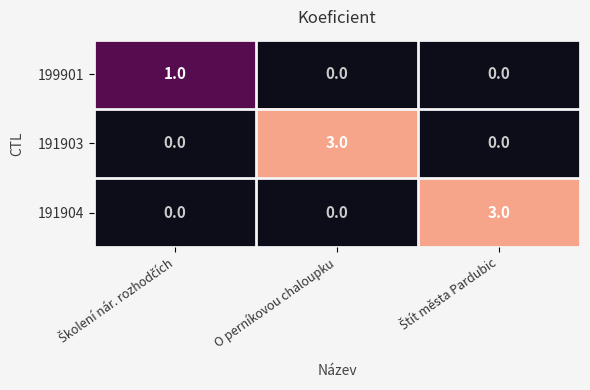

What is the difference between the maximum and minimum values in the 191903 series?

3